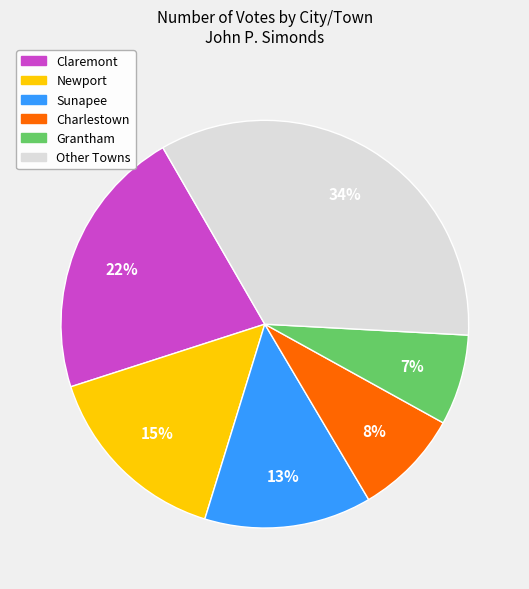

Is there any slice that represents more than half of the pie?

No